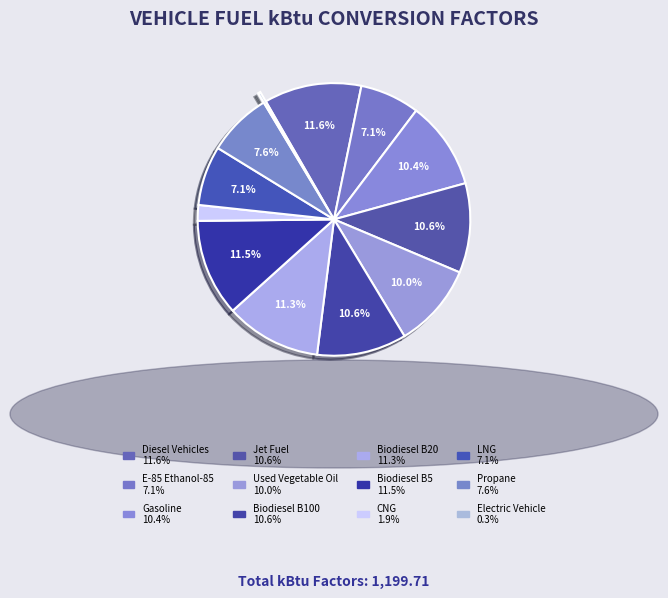

How many slices are in this pie chart?

12